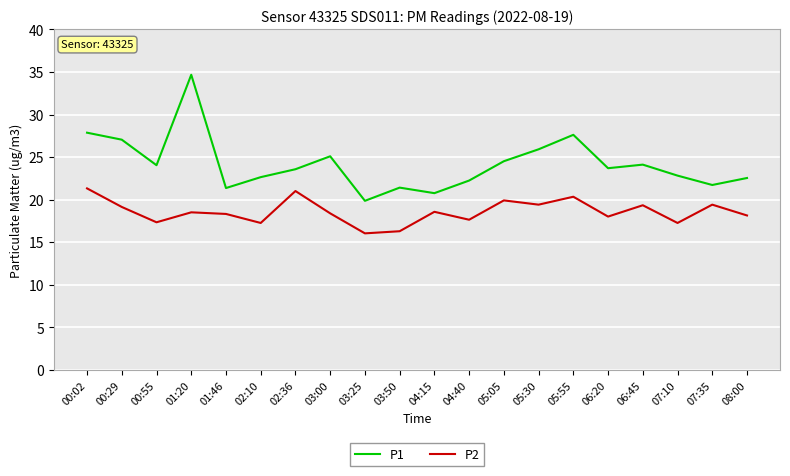

How many distinct data groups are displayed?

2